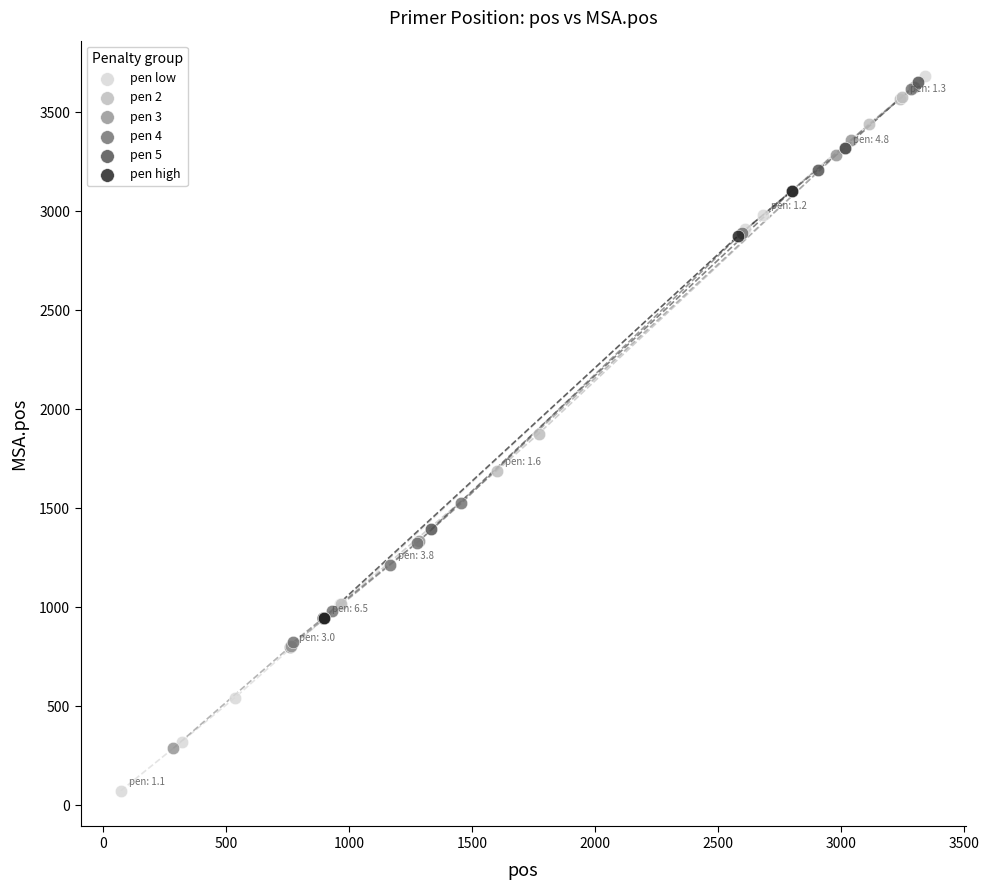

Which series has the widest spread of Y values?

pen low